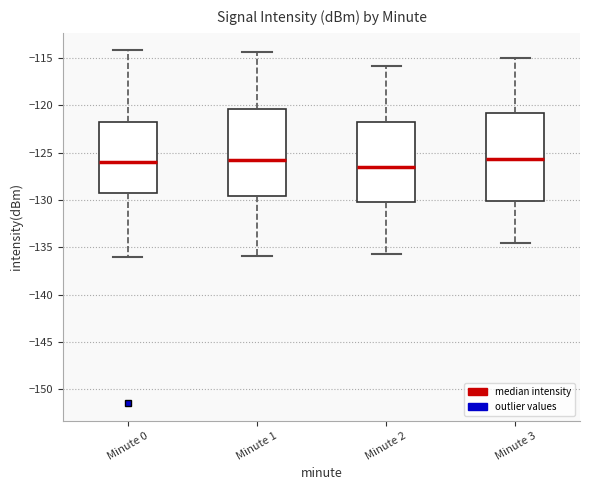

Reading left to right, read every box against the y-axis: the position of its median line, the range the box covers, and the ends of its whiskers. The values are not printed on the chart, so give them approximately, as read against the axis.

Minute 0: median -126.0, box -129.0 to -121.5, whiskers -136.0 to -114.0
Minute 1: median -126.0, box -129.5 to -120.5, whiskers -136.0 to -114.5
Minute 2: median -126.5, box -130.0 to -121.5, whiskers -135.5 to -116.0
Minute 3: median -125.5, box -130.0 to -121.0, whiskers -134.5 to -115.0